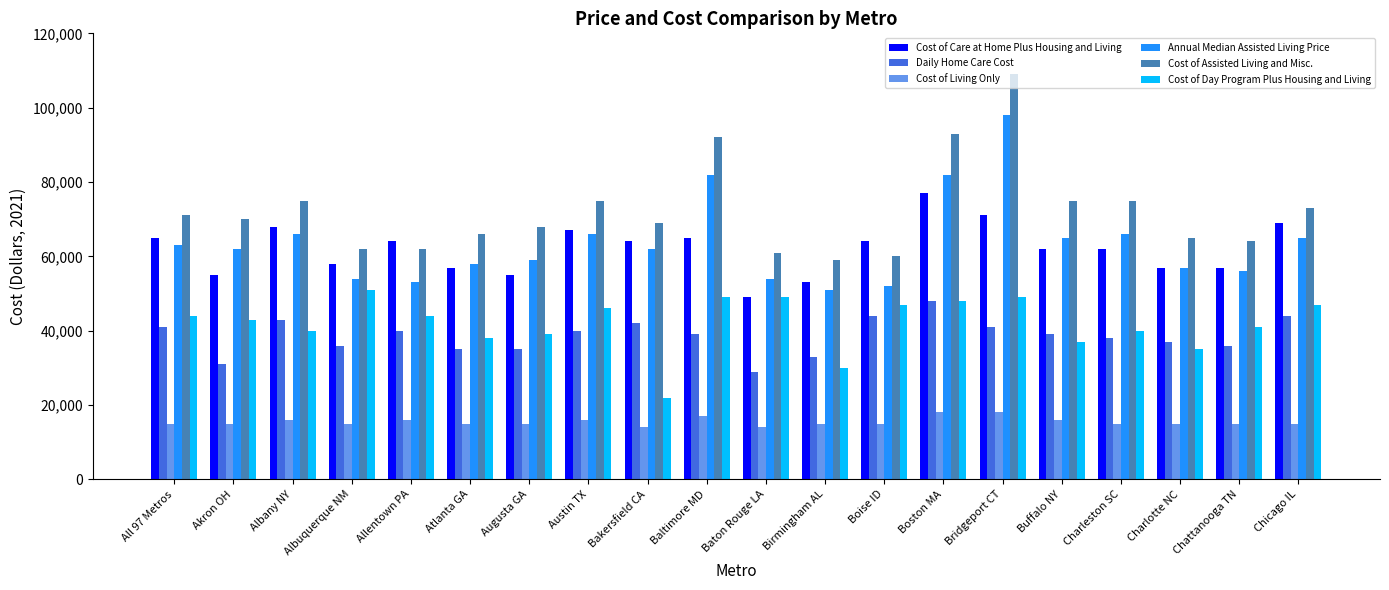

What are all the series names shown in the legend?

Cost of Care at Home Plus Housing and Living, Daily Home Care Cost, Cost of Living Only, Annual Median Assisted Living Price, Cost of Assisted Living and Misc., Cost of Day Program Plus Housing and Living